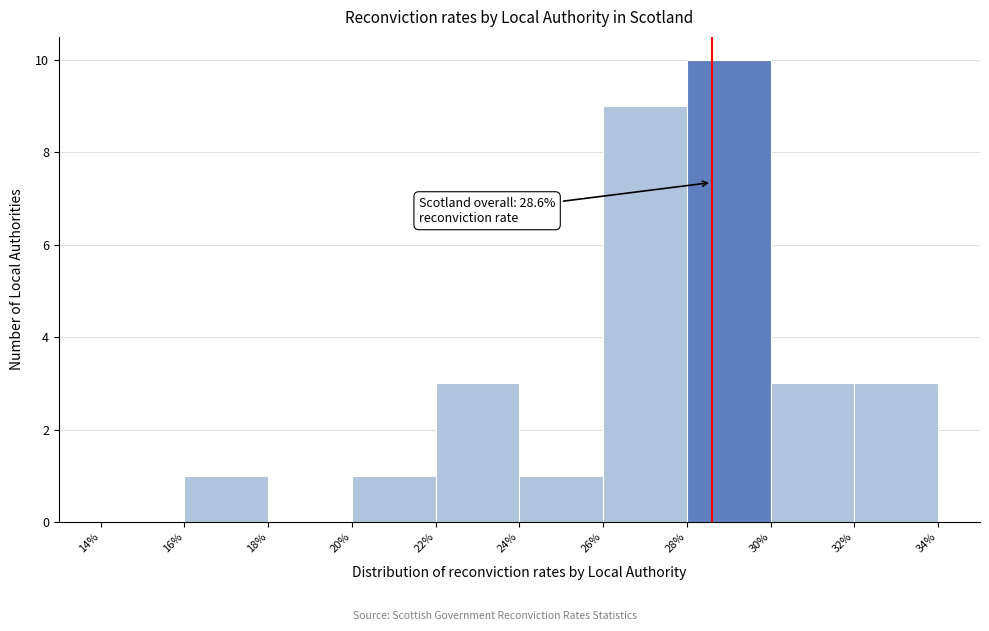

Over which range of the x-axis is the bar tallest?

28% to 30%